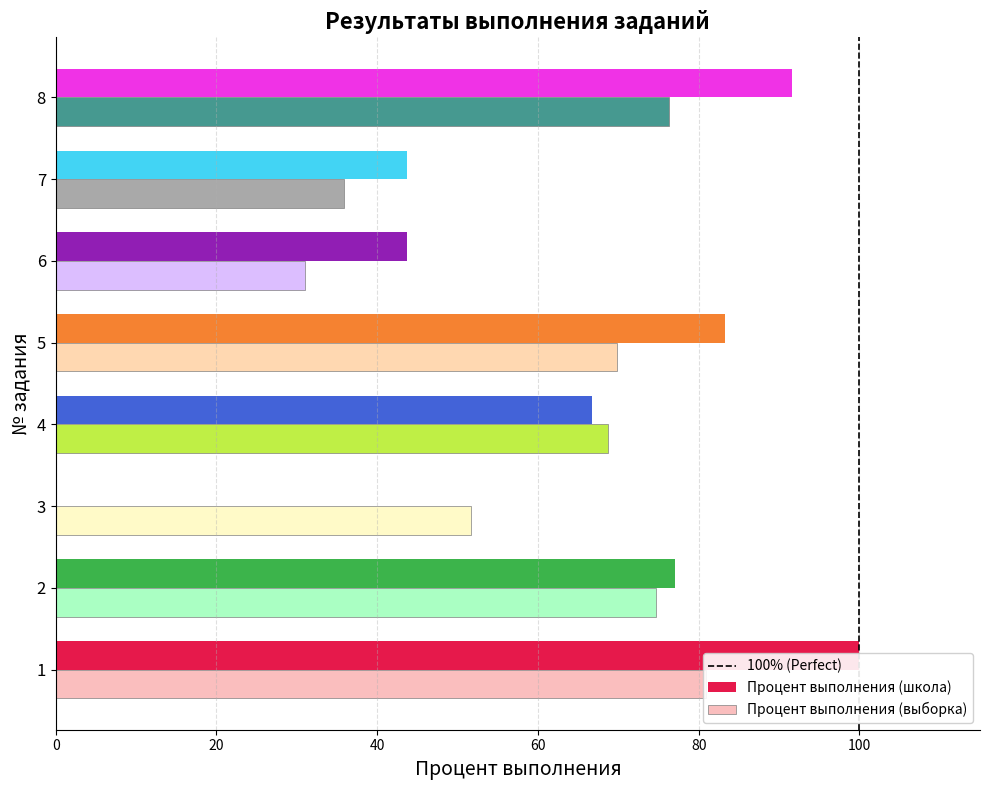

How many bars are there in total?

16